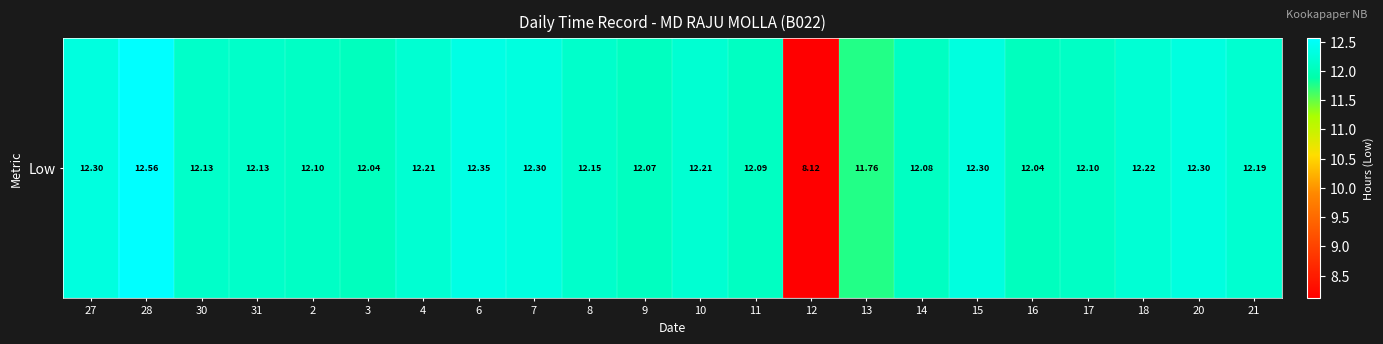

Reading right to left, extract all data points from this chart.

12.2	12.3	12.2	12.1	12.0	12.3	12.1	11.8	8.1	12.1	12.2	12.1	12.2	12.3	12.3	12.2	12.0	12.1	12.1	12.1	12.6	12.3